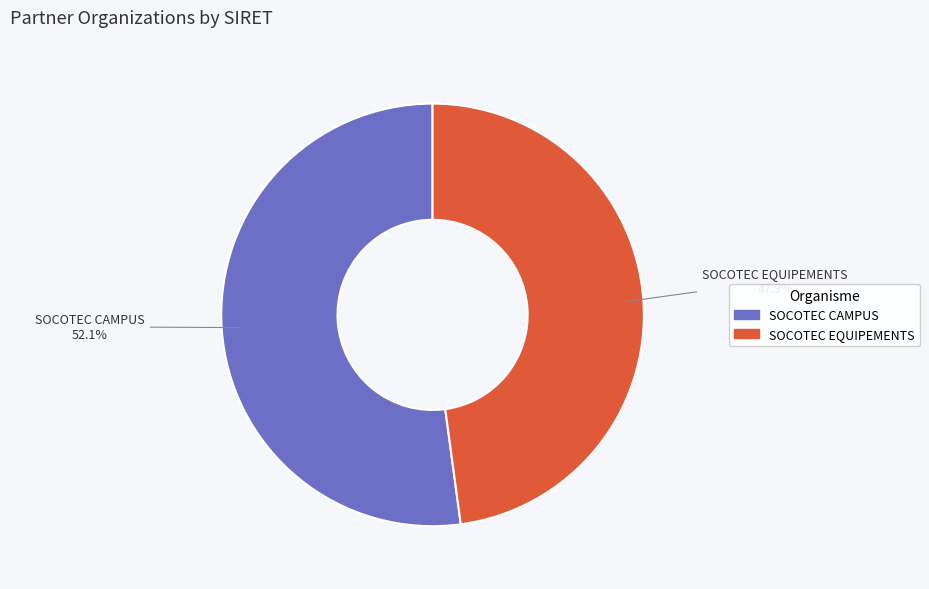

How many segments does this pie chart have?

2